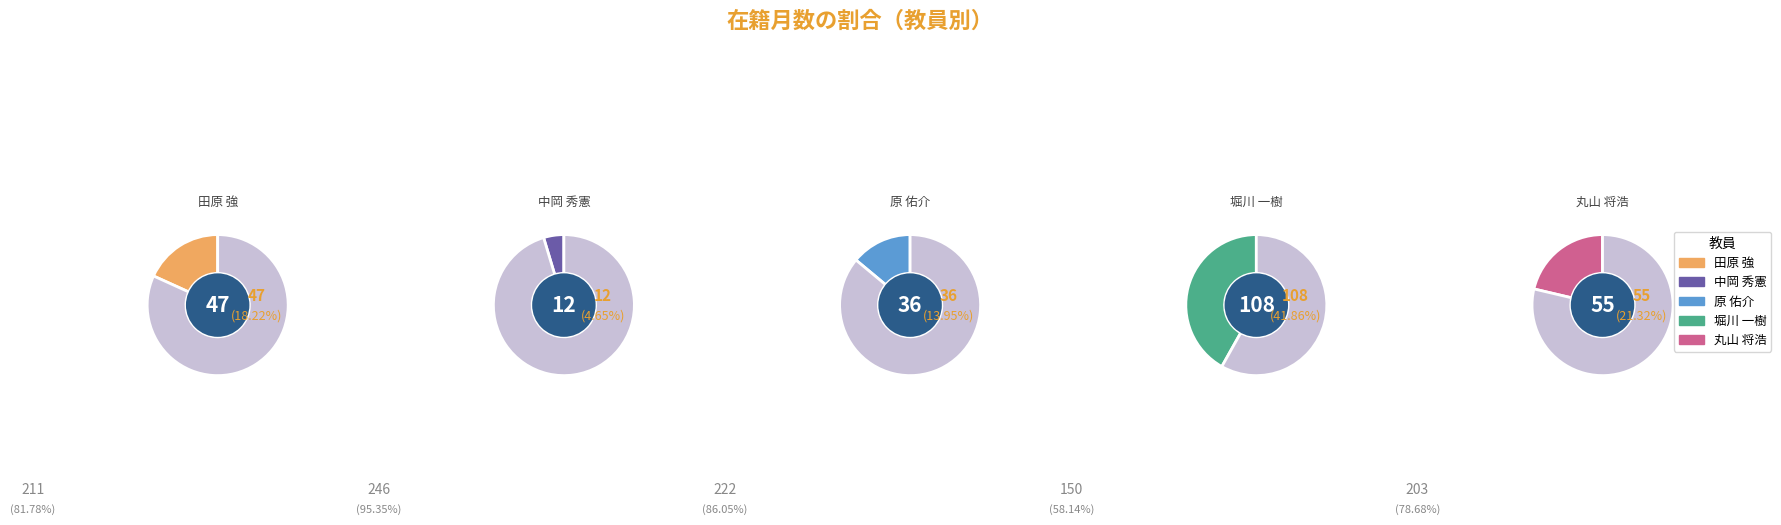

To the nearest percent, what is the difference between the 堀川 一樹 and 原 佑介 slice percentages?

28%